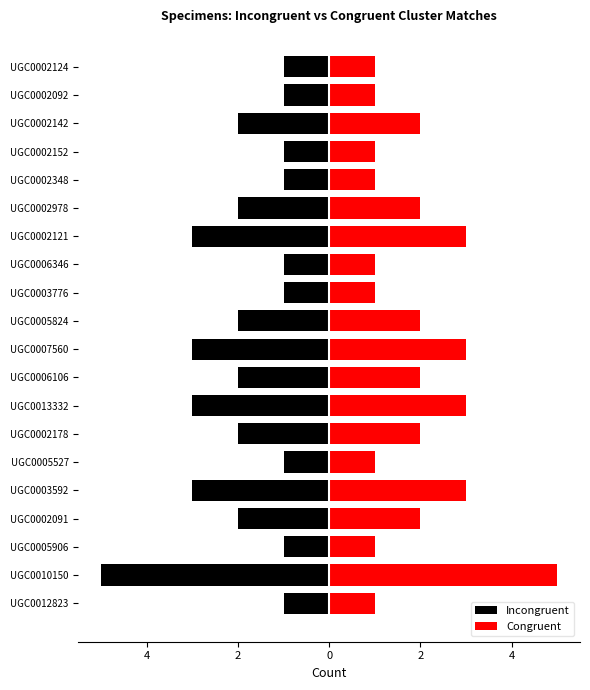

Read the Congruent value at UGC0007560.

3